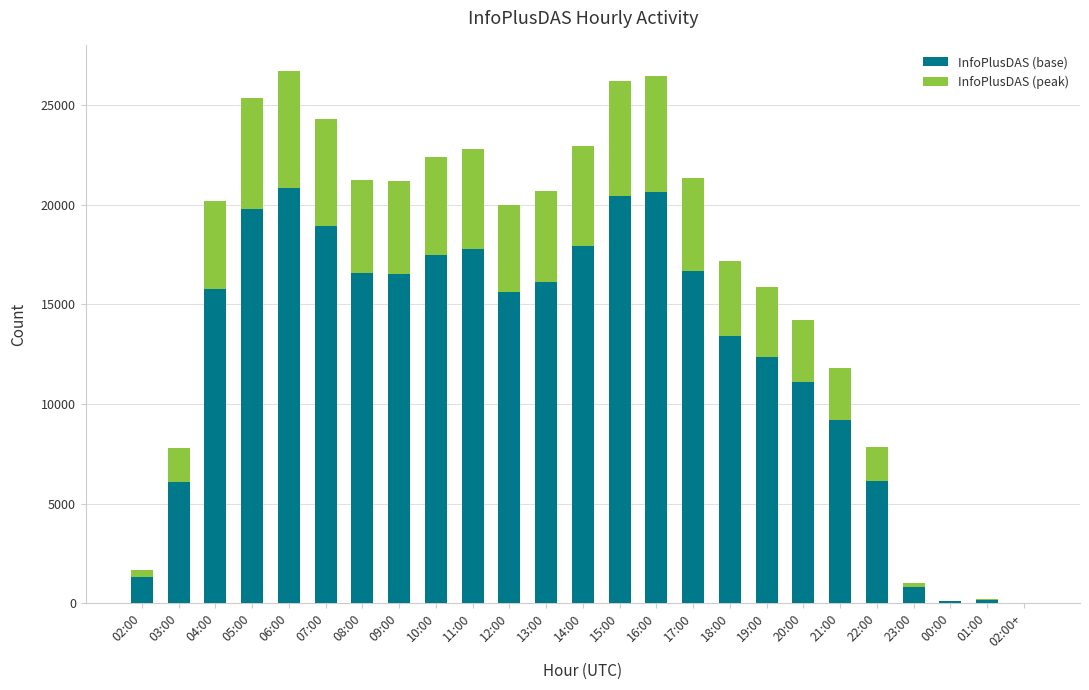

What is the maximum value for InfoPlusDAS (base)?

20818